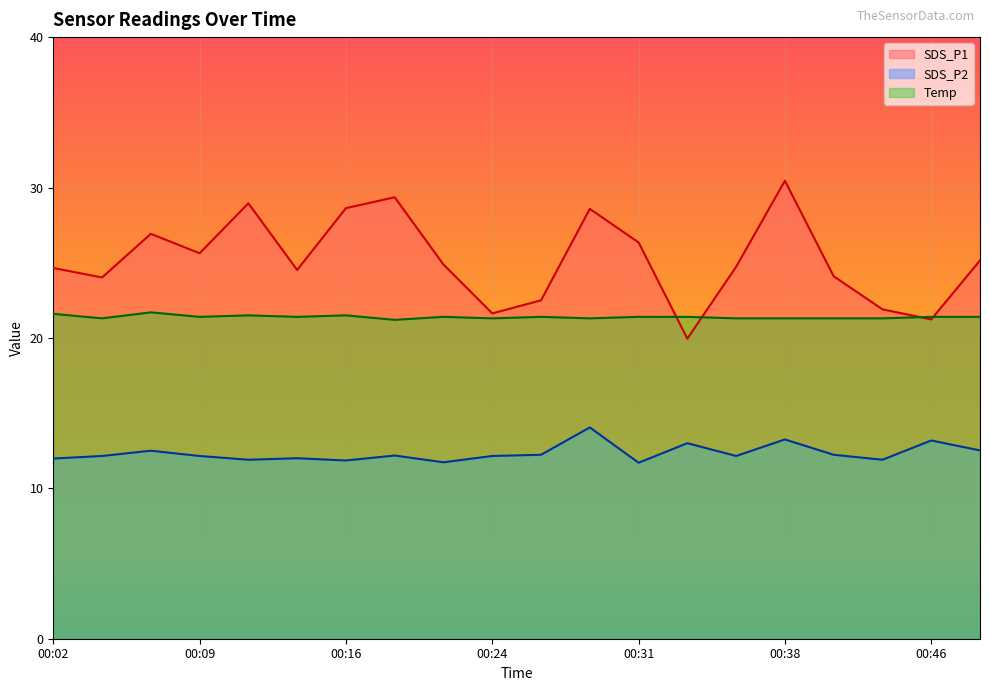

What is the difference between the maximum and second lowest values in the Temp series?

0.4